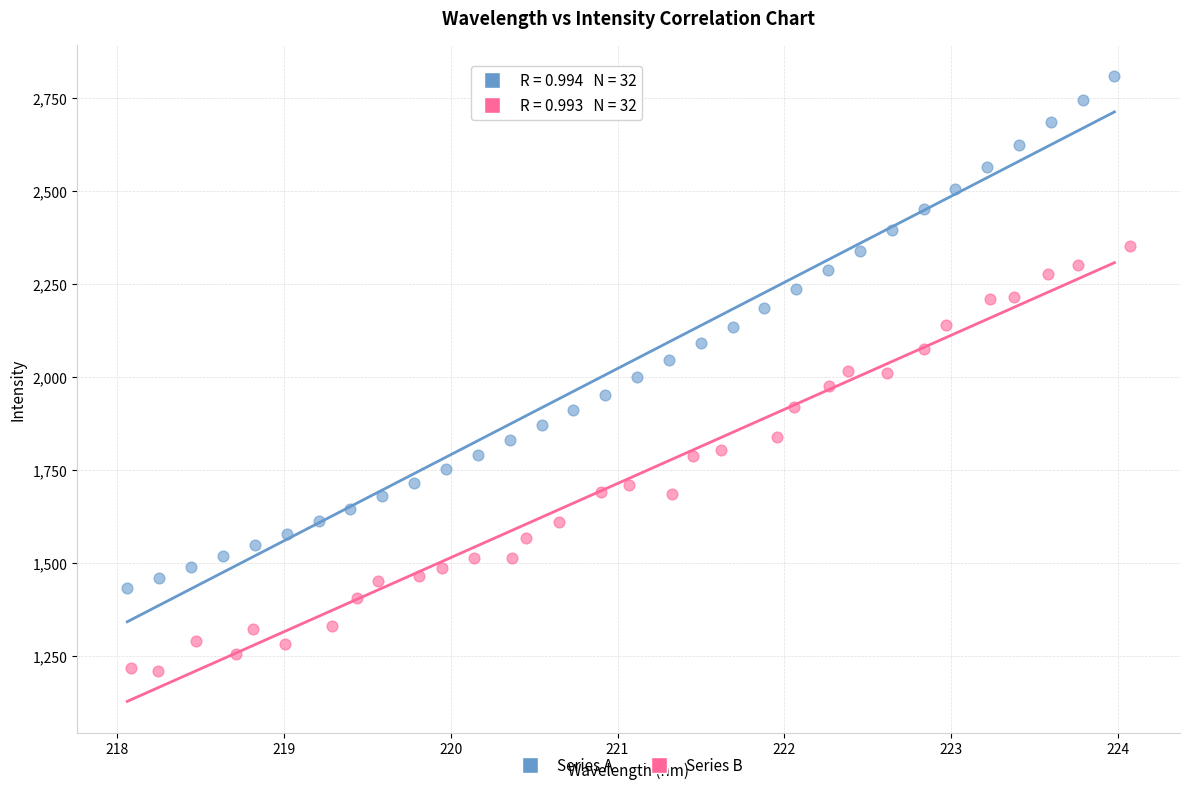

What are all the series names shown in the legend?

Series A, Series B